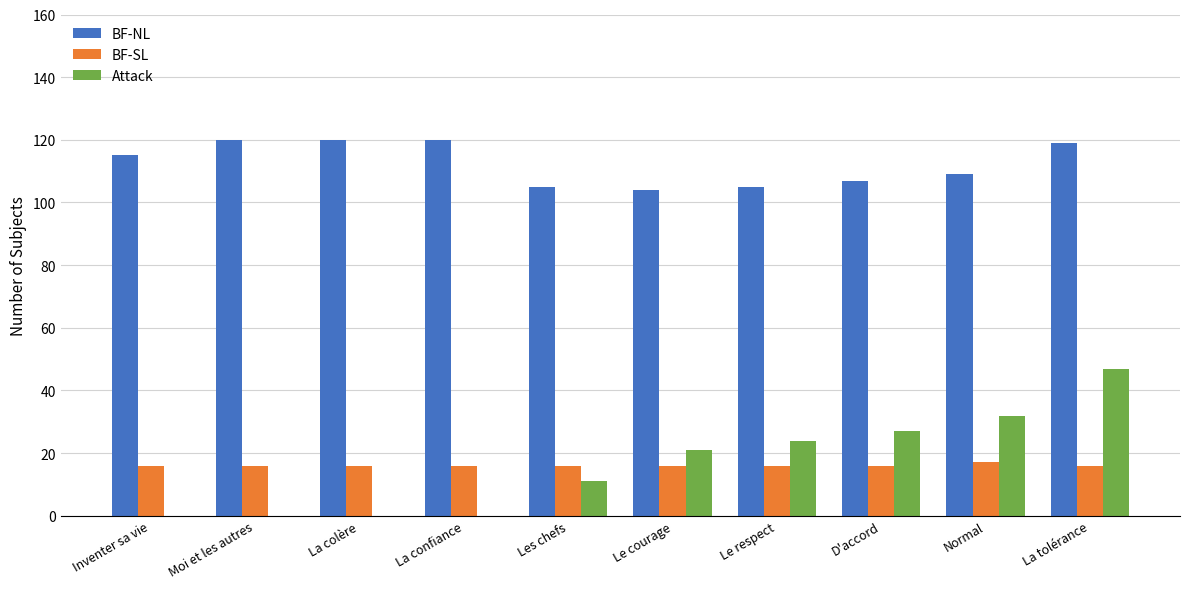

What is the greatest value displayed?

120.0